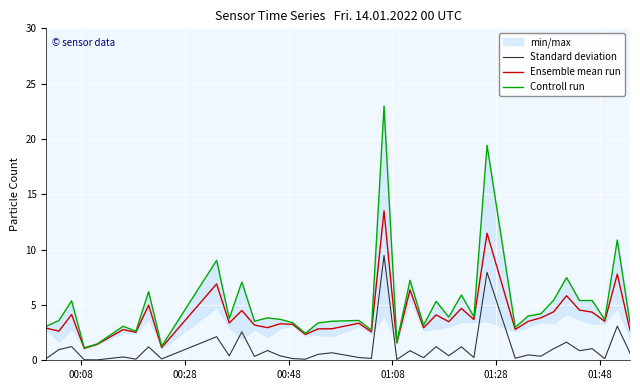

Which series has the largest total across all categories?

Controll run